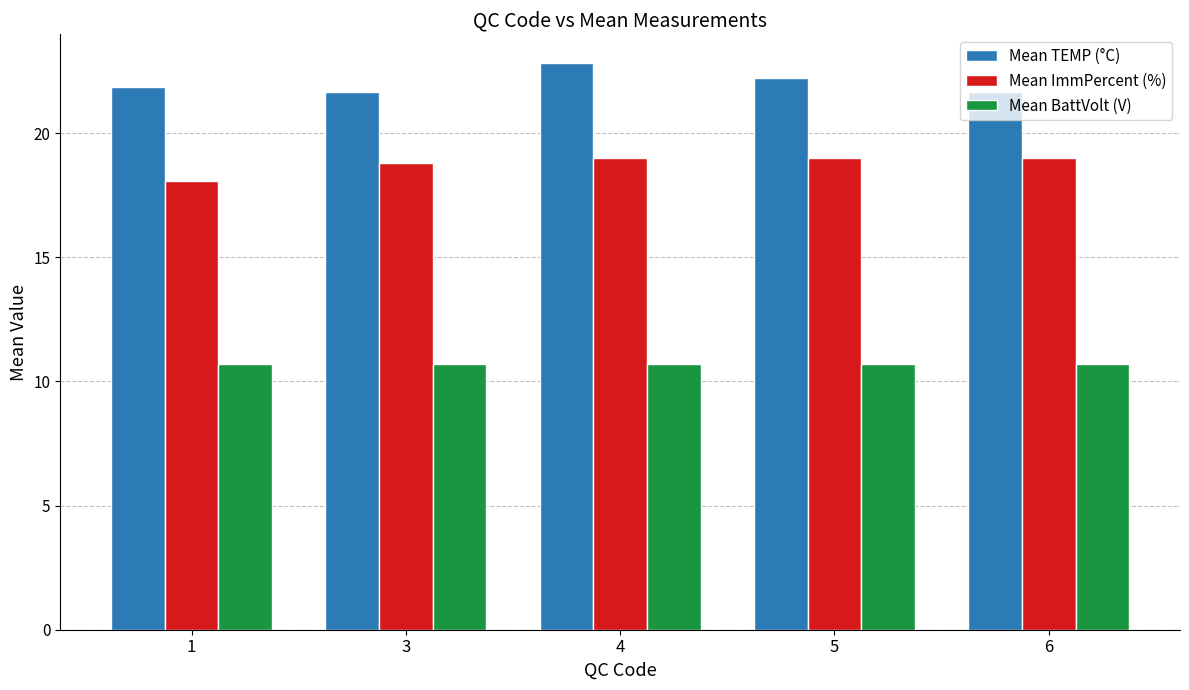

What is the highest value of the Mean BattVolt (V) series?

10.7